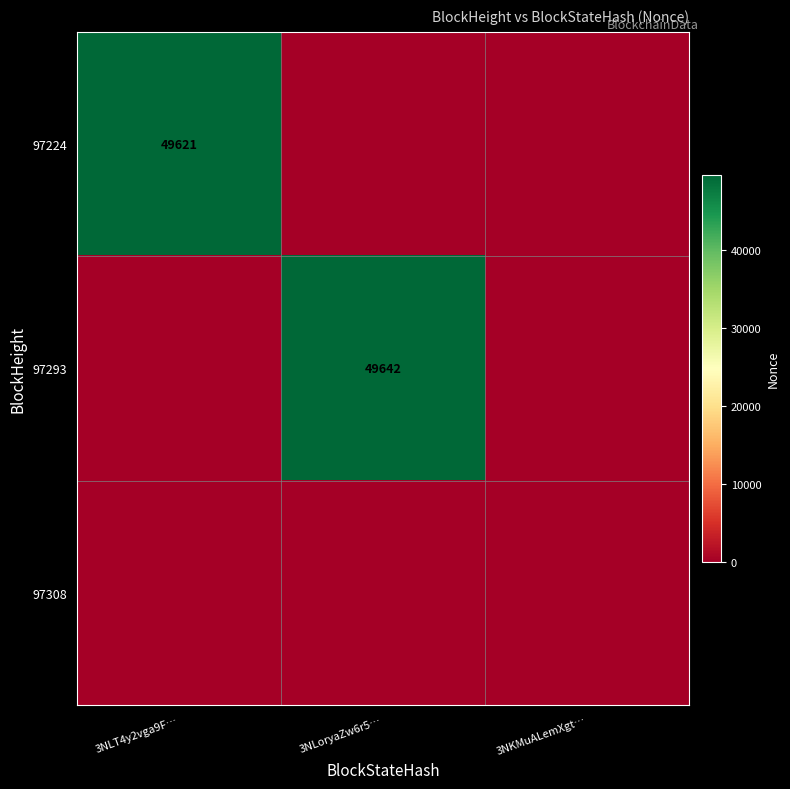

The 97293 series shows 70721 at 3NLoryaZw6r5…. True or false?

False